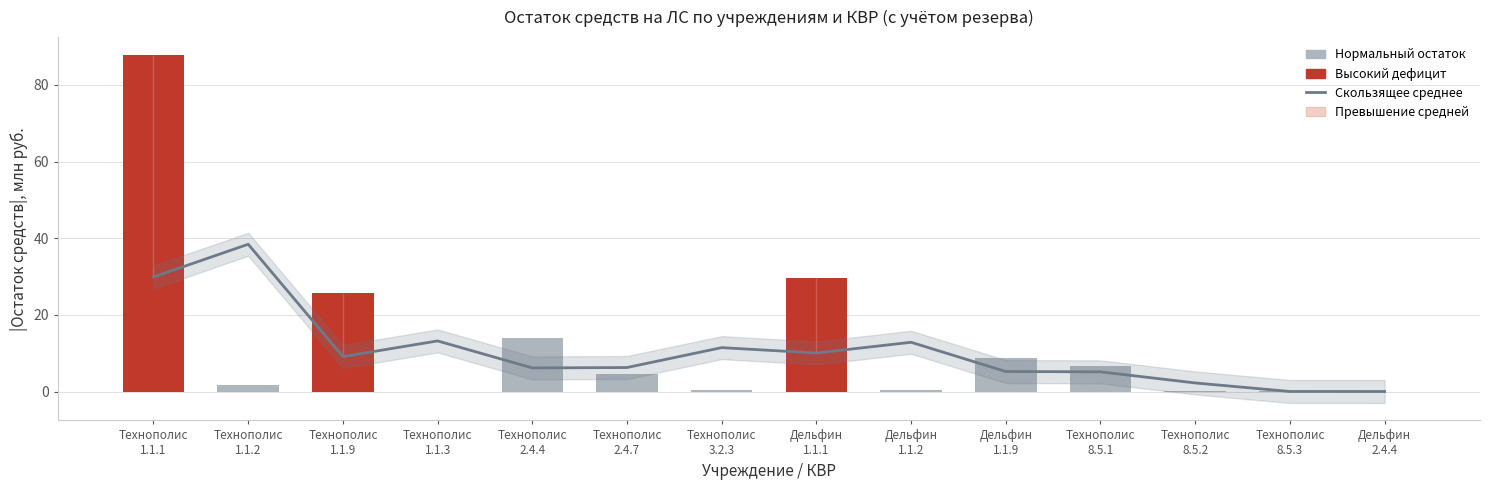

At which label does Скользящее среднее first exceed 9?

Технополис
1.1.1